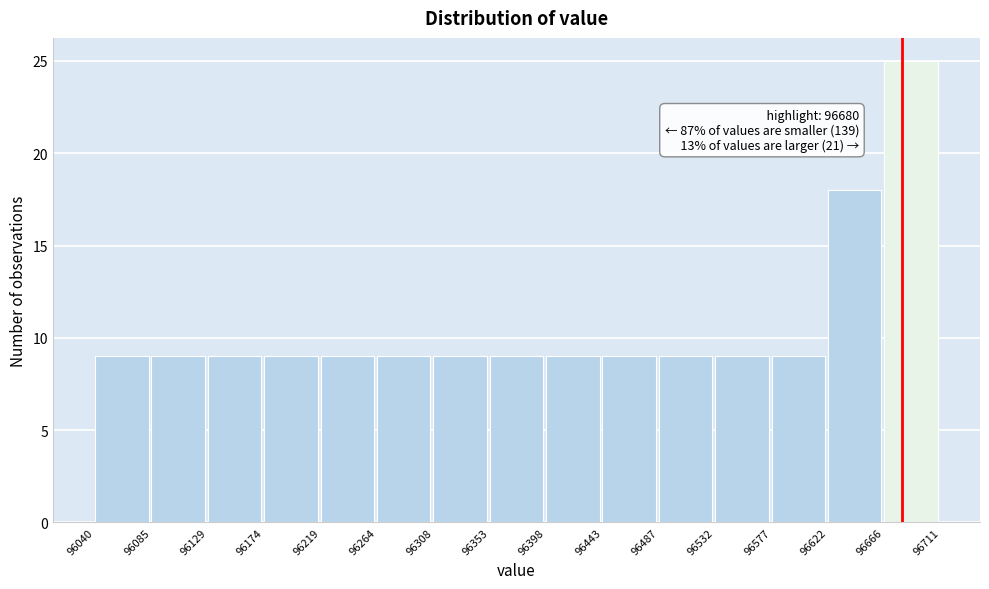

Over which range of the x-axis is the bar tallest?

96666 to 96711